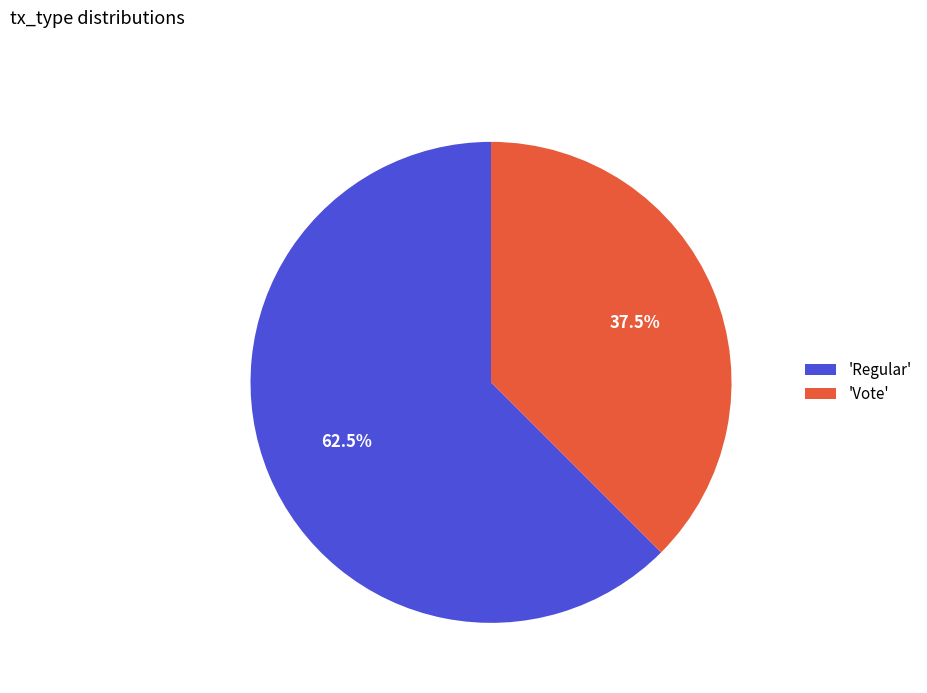

Which category accounts for the majority?

'Regular'